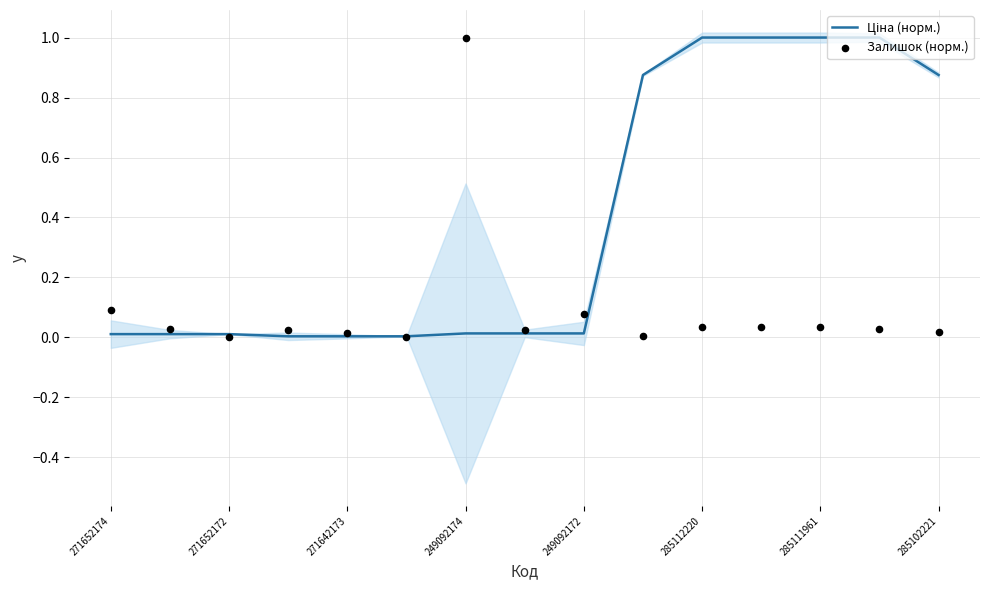

Which series reaches the maximum Y coordinate?

Ціна (норм.)